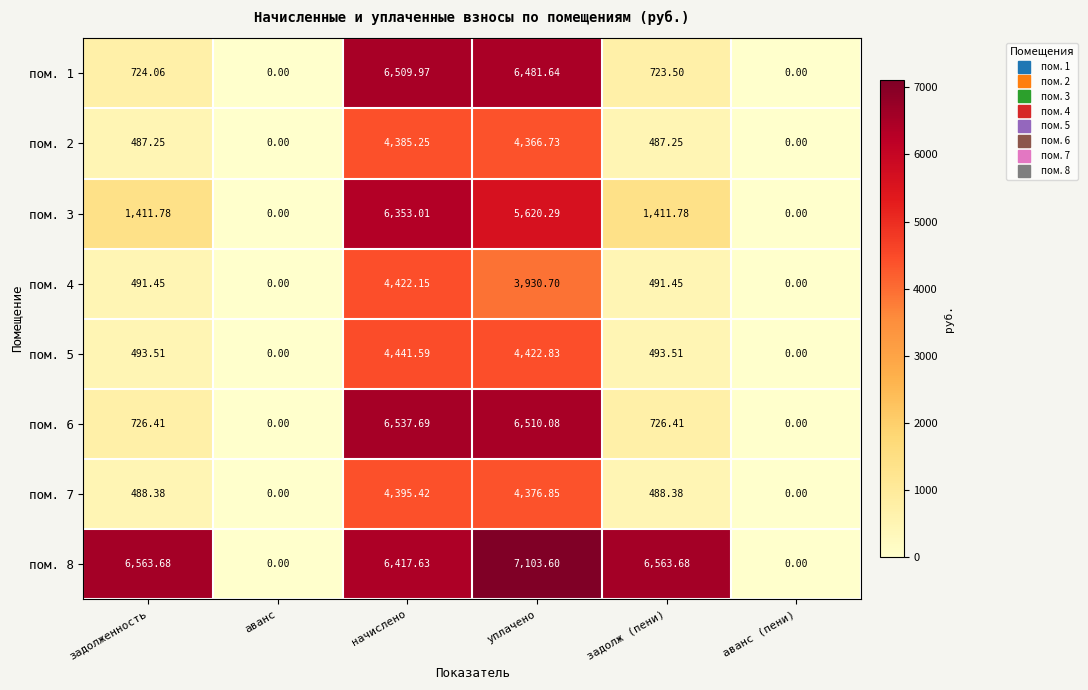

How many data points does each series have?

6